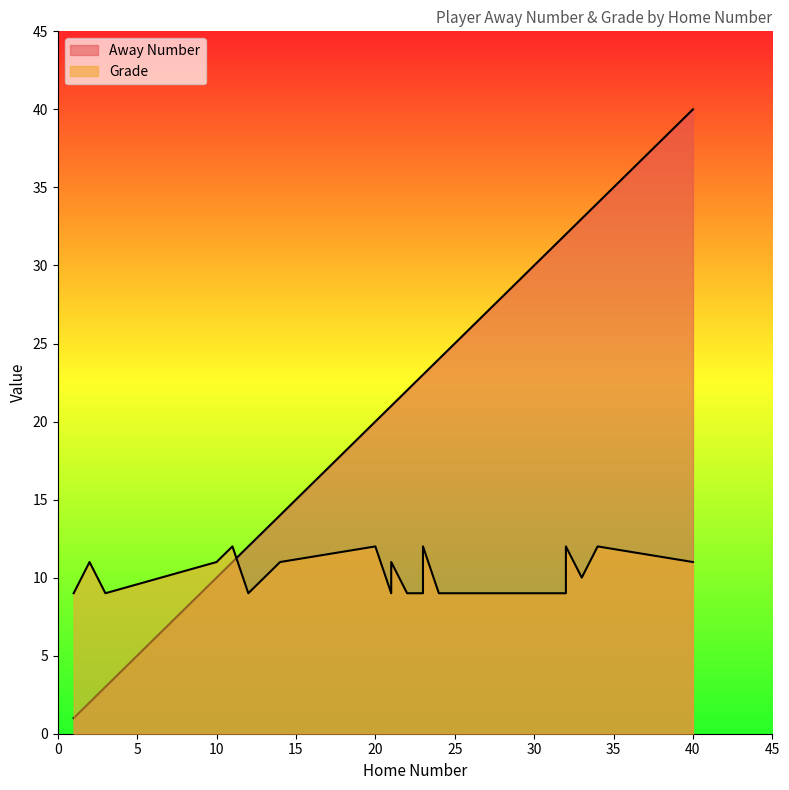

At how many categories does at least one series exceed 32?

3